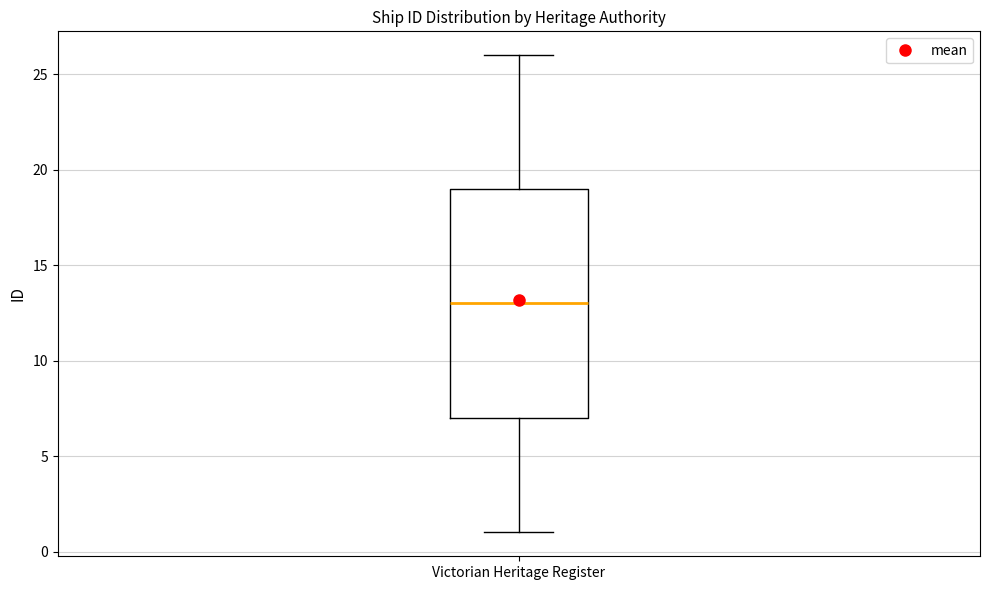

Read this box plot against the y-axis: the position of the median line, the range covered by the box, and the ends of both whiskers. The values are not printed on the chart, so give them approximately, as read against the axis.

median 13, box 7 to 19, whiskers 1 to 26